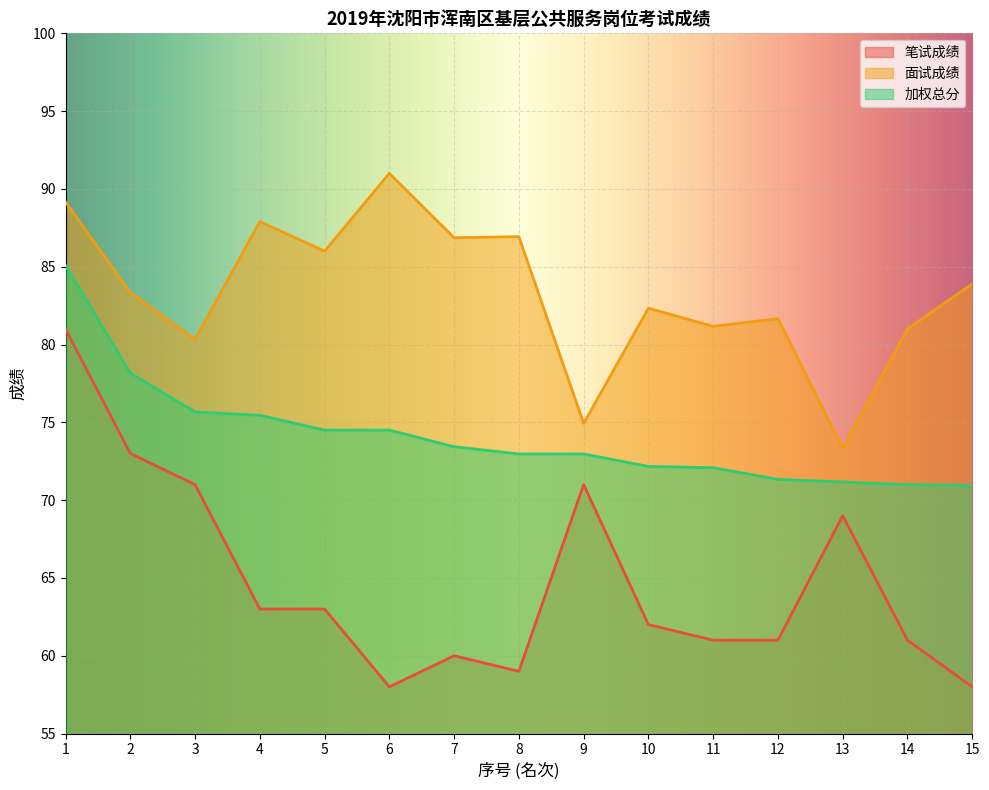

True or false: 加权总分 has more than 1 points higher than both neighbors.

False